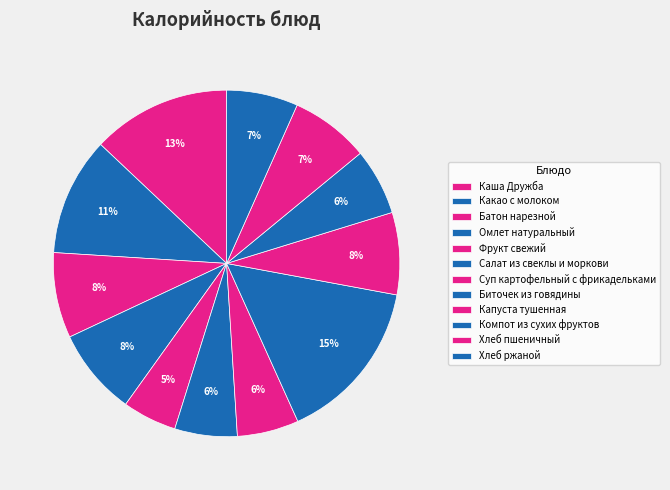

How much of the chart is everything except Компот из сухих фруктов?

93.8%